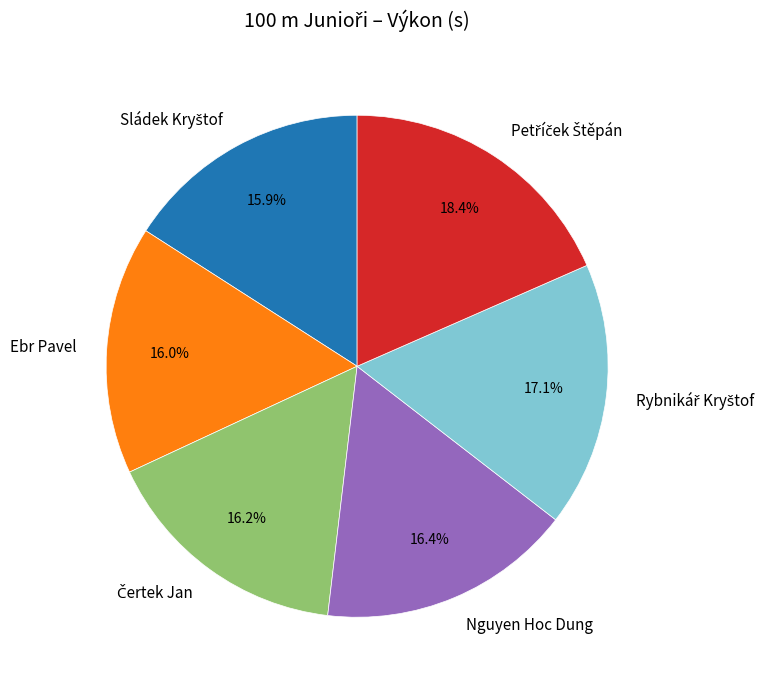

Is there any slice that represents more than half of the pie?

No